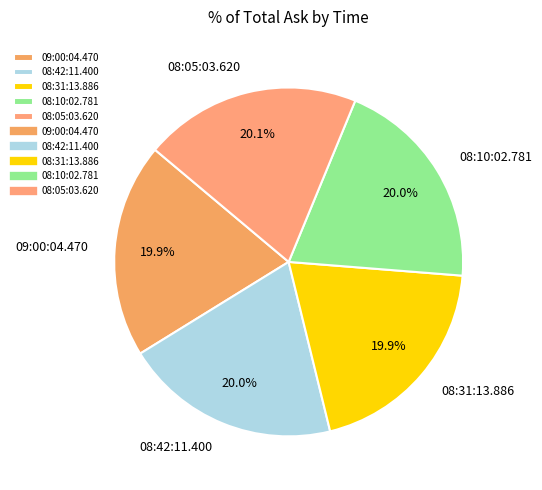

Is it true that 08:05:03.620 is 34% of the pie?

False